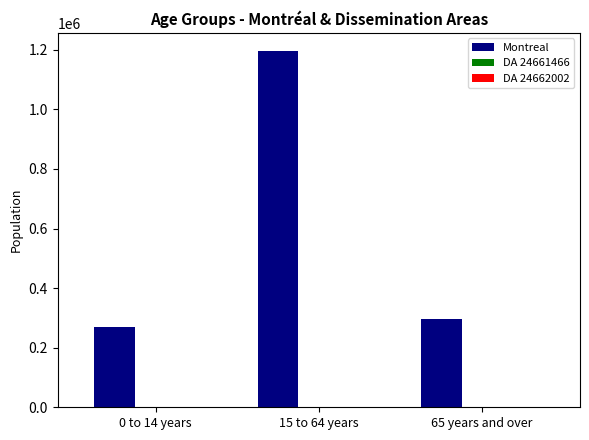

Count the number of categories in the chart.

3